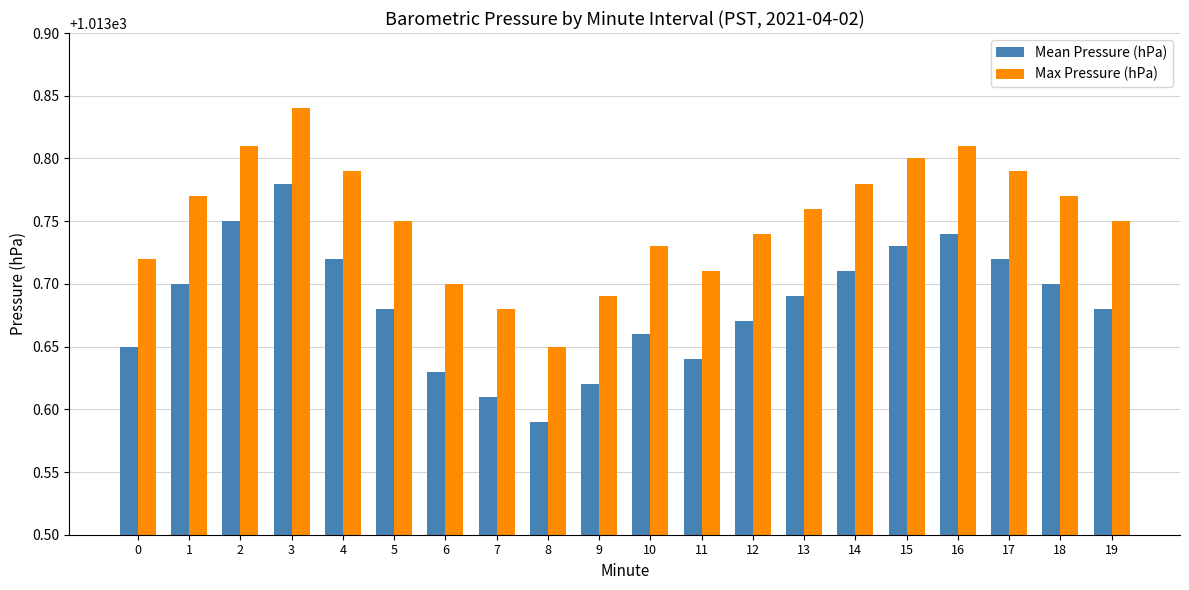

Rank the series at 3 from lowest to highest value.

Mean Pressure (hPa), Max Pressure (hPa)